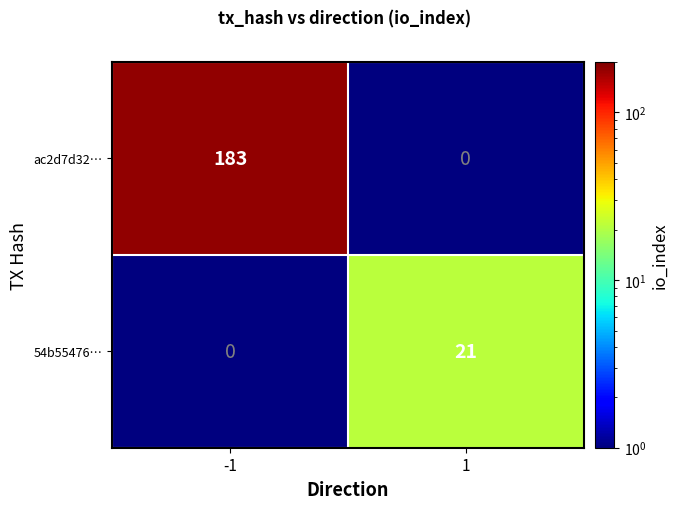

Read the 54b55476… value at 1, to the nearest 10.

20